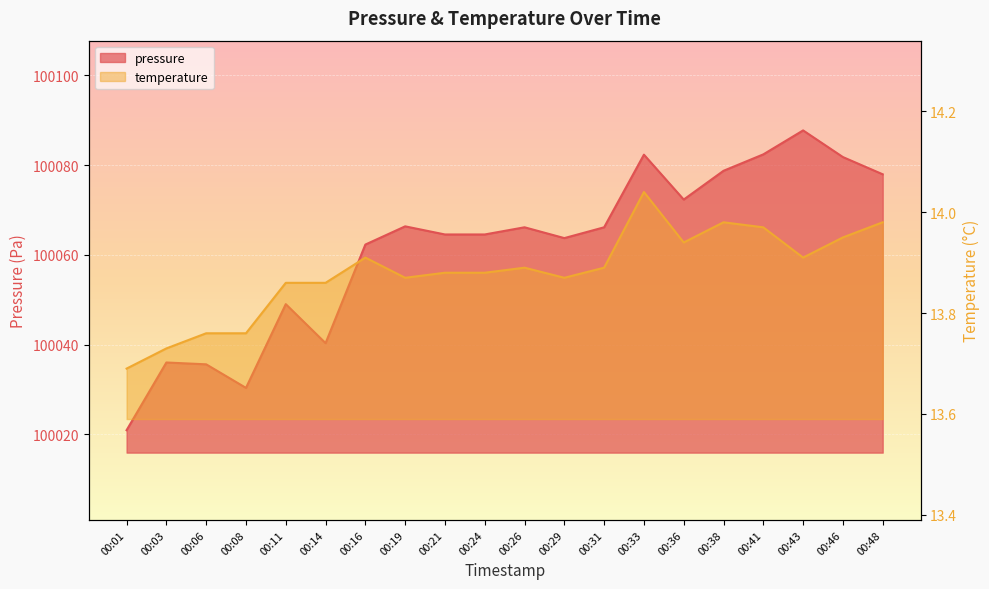

What is the difference between the pressure values at 00:03 and 00:29?

27.7